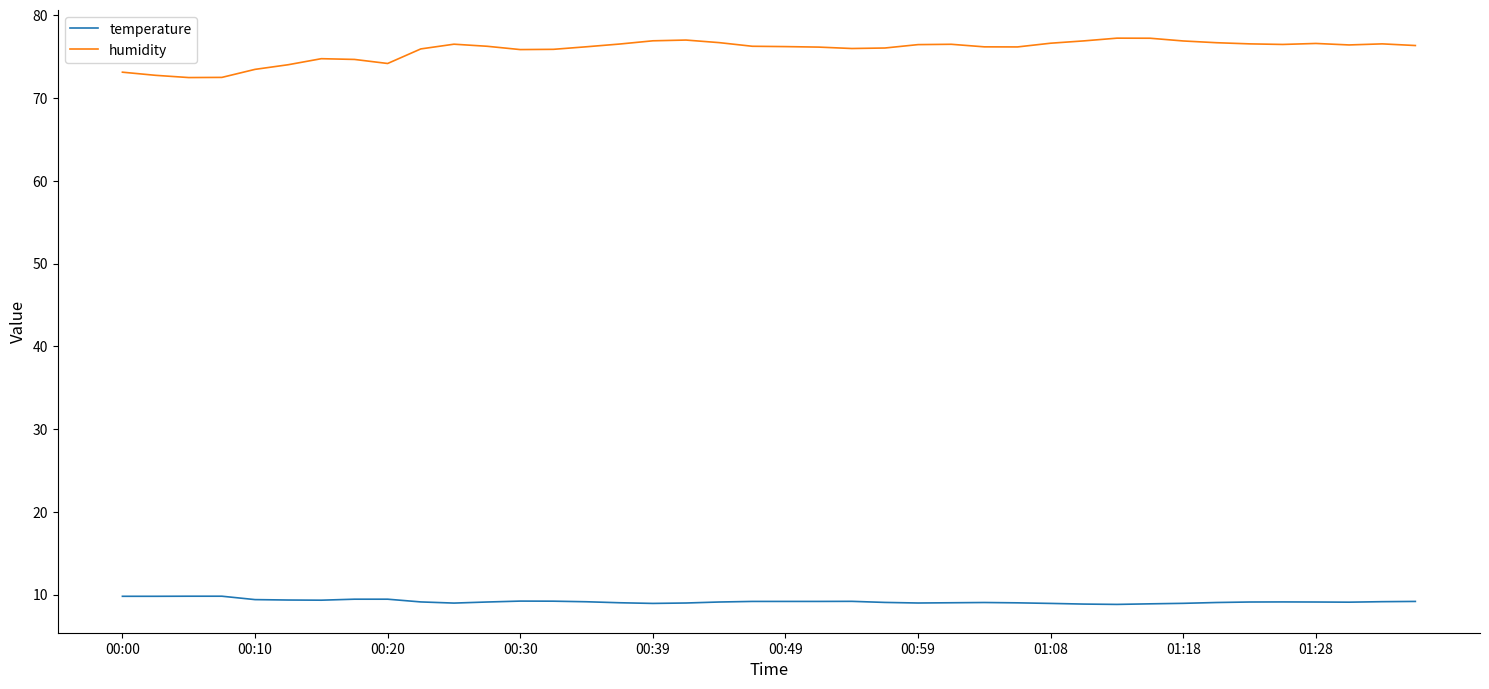

Rank the series by their average value, from highest to lowest.

humidity, temperature